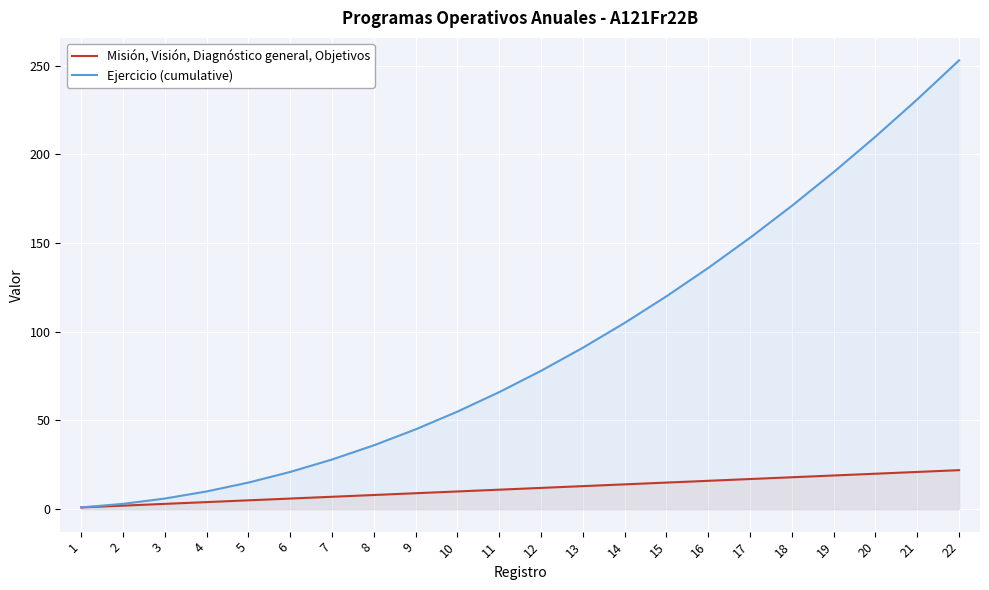

Is the value of Misión, Visión, Diagnóstico general, Objetivos at 10 greater than the value of Ejercicio (cumulative) at 12?

No